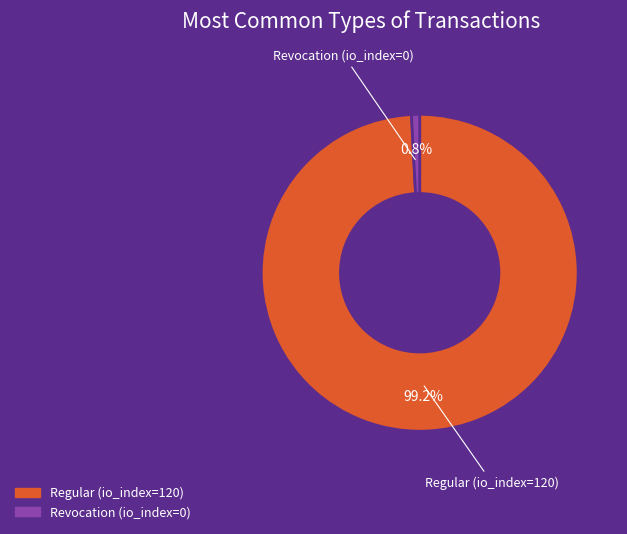

Which slice represents more than half of the pie?

Regular (io_index=120)